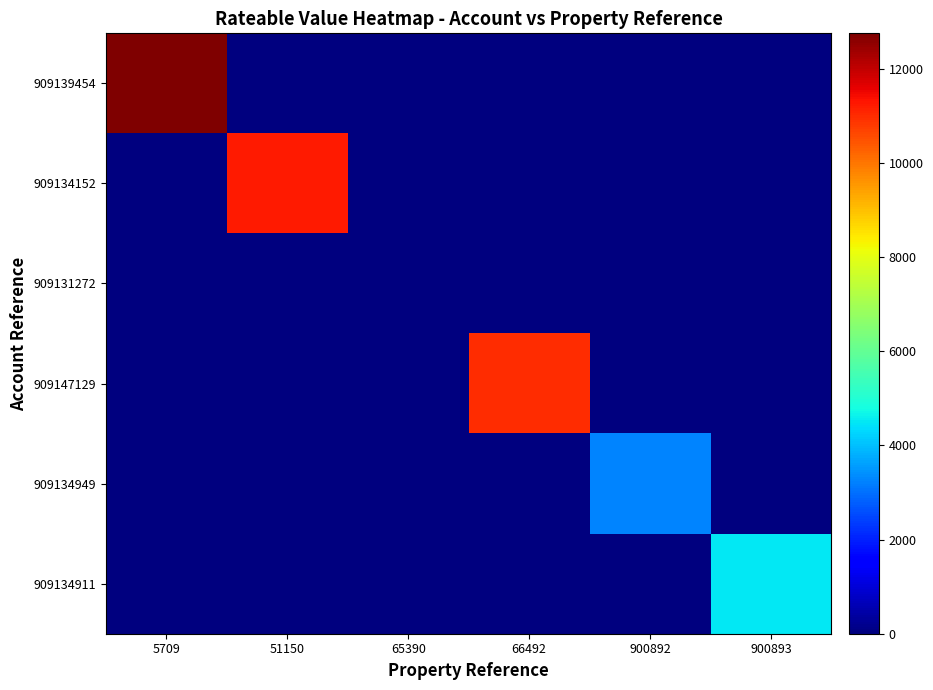

Between 5709 and 900893, which is larger?

5709